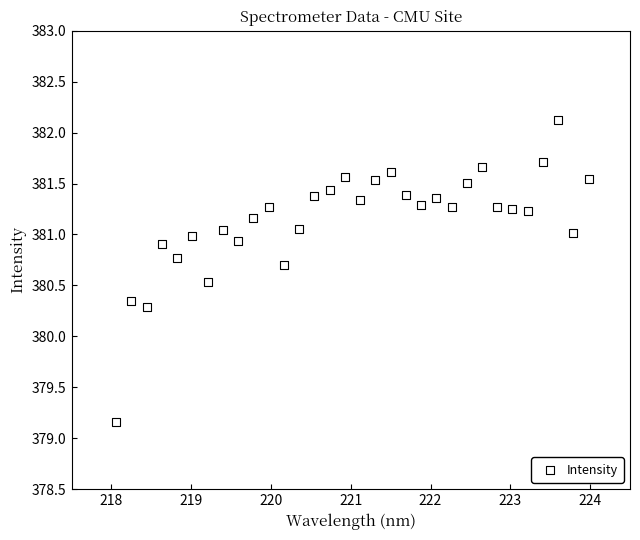

What is the range of X values (max minus min)?

5.9